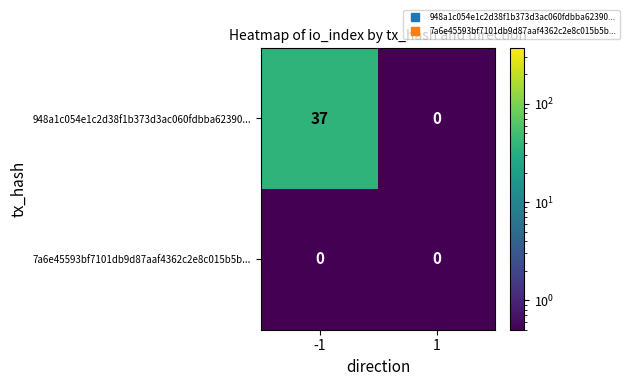

Which series has the largest total across all categories?

948a1c054e1c2d38f1b373d3ac060fdbba62390...